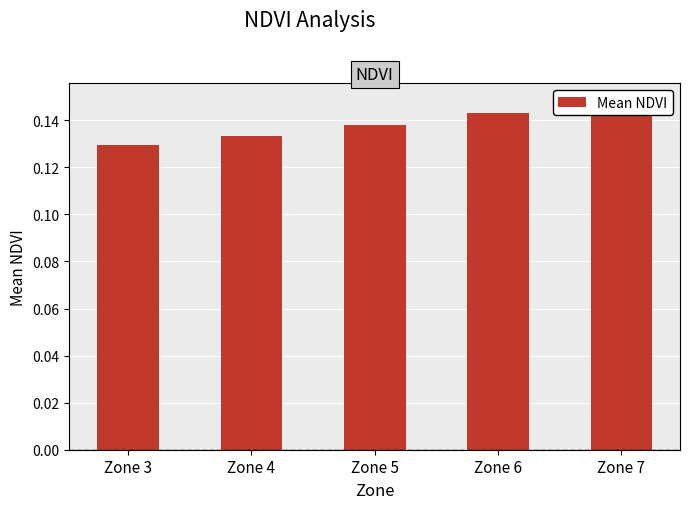

Which label corresponds to the smallest value in the chart?

Zone 3